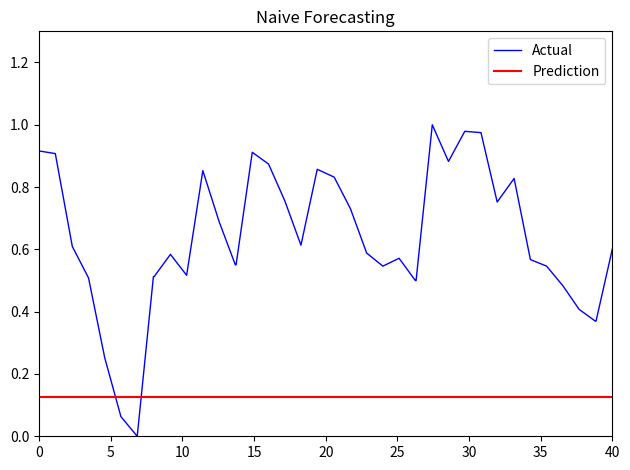

Does the chart have visible grid lines?

No